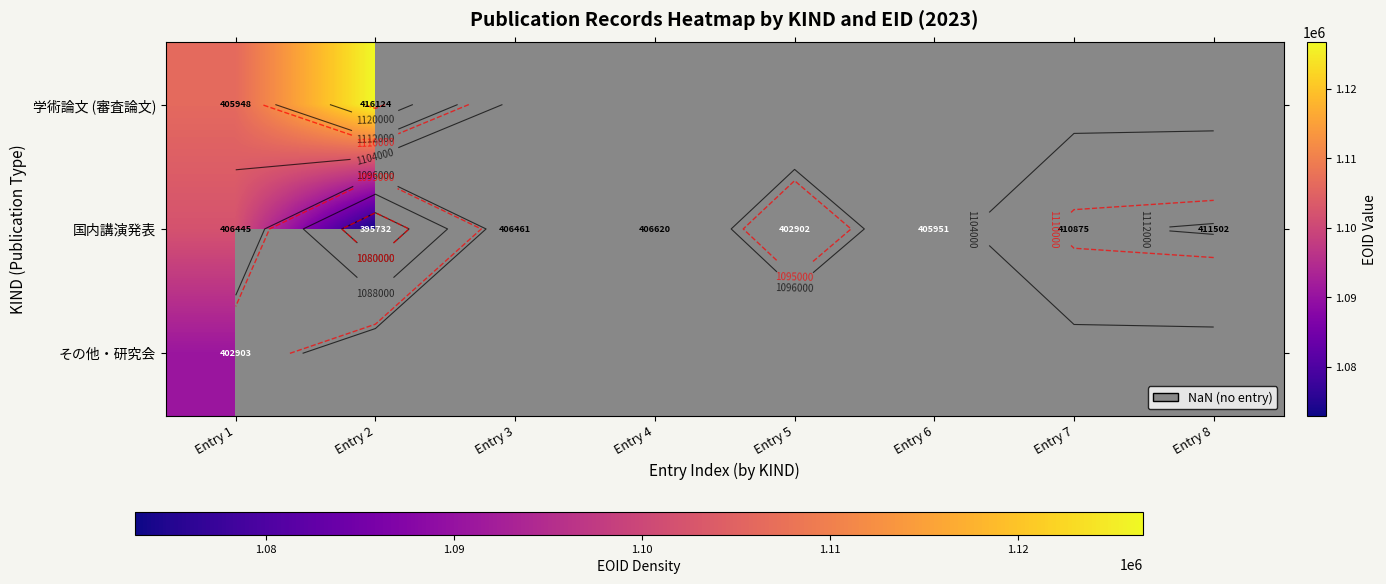

Rank the series by their average value, from highest to lowest.

学術論文 (審査論文), 国内講演発表, その他・研究会